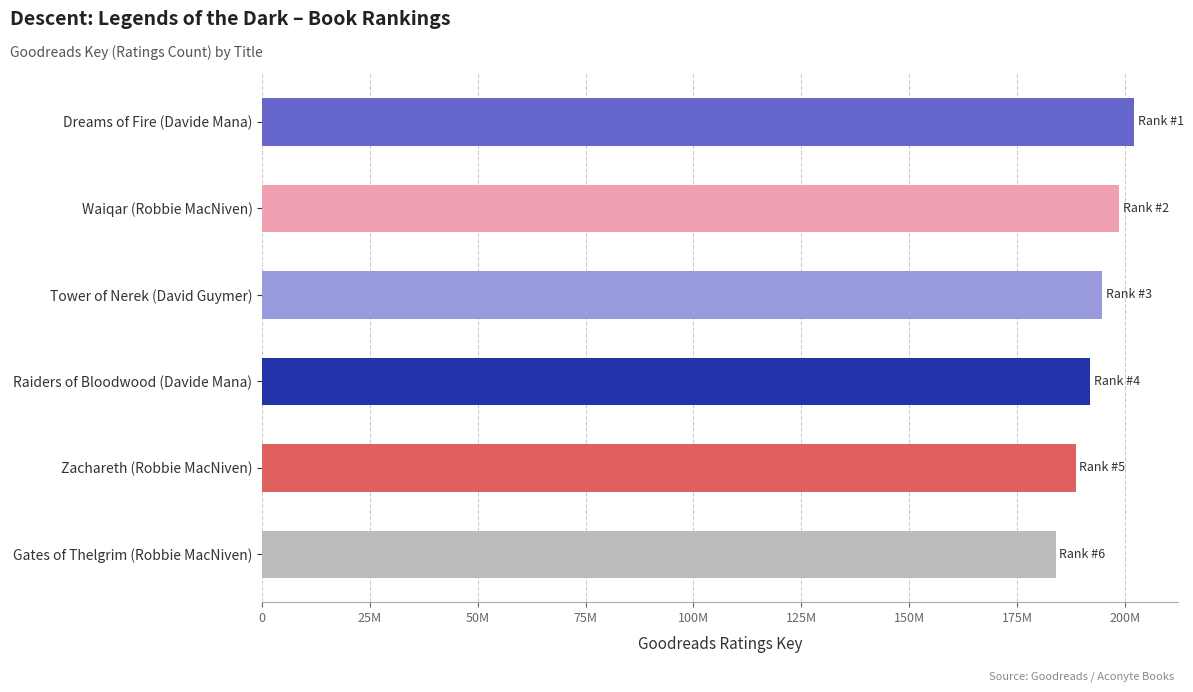

Rank the categories by value from lowest to highest.

Gates of Thelgrim (Robbie MacNiven), Zachareth (Robbie MacNiven), Raiders of Bloodwood (Davide Mana), Tower of Nerek (David Guymer), Waiqar (Robbie MacNiven), Dreams of Fire (Davide Mana)